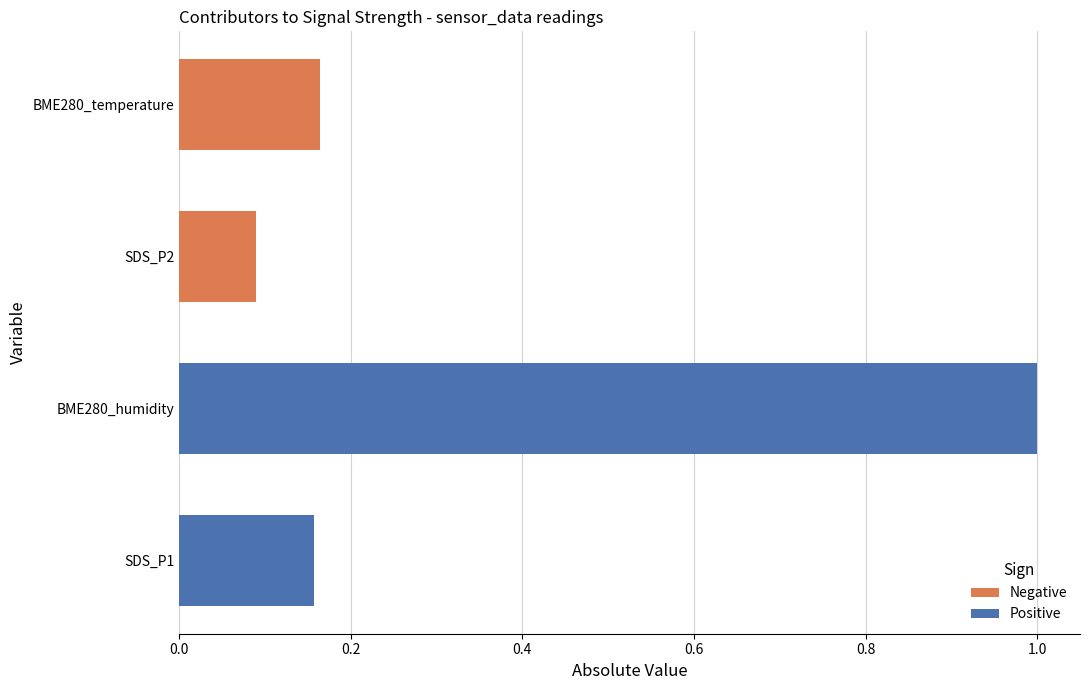

Which series has the largest total across all categories?

Positive